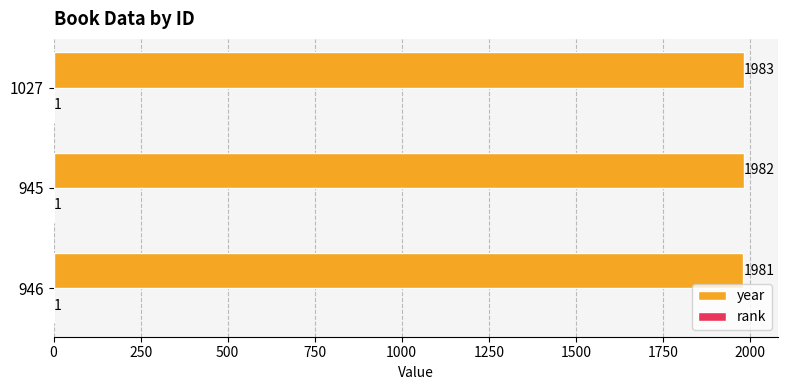

What is the greatest value displayed?

1983